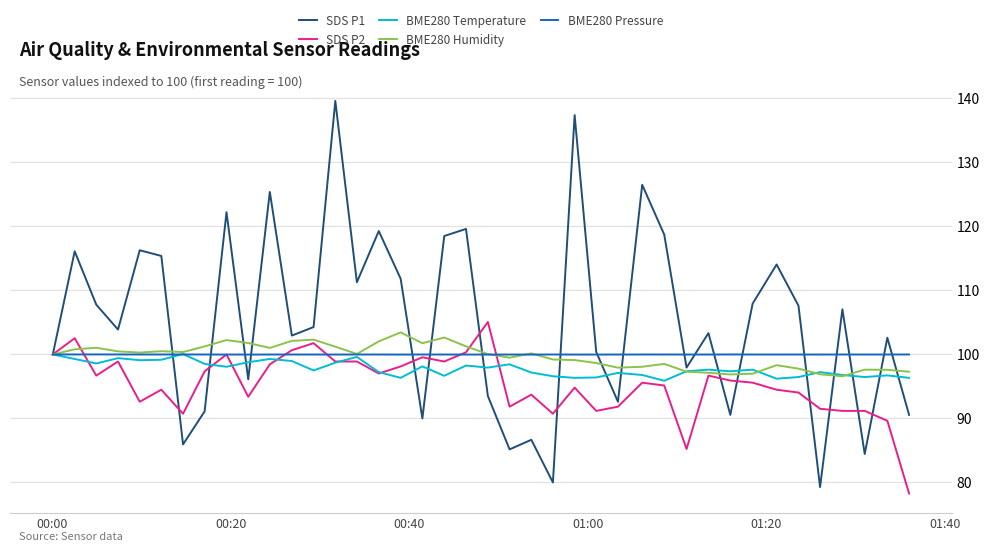

What is the lowest value of the SDS P1 series?

79.3